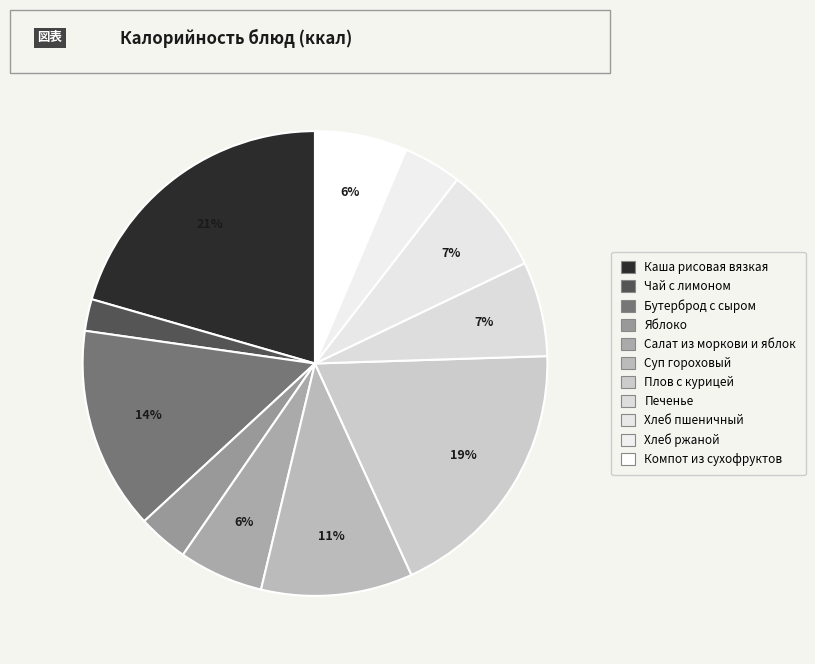

Approximately how many times larger is the value at Салат из моркови и яблок compared to Яблоко?

1.7